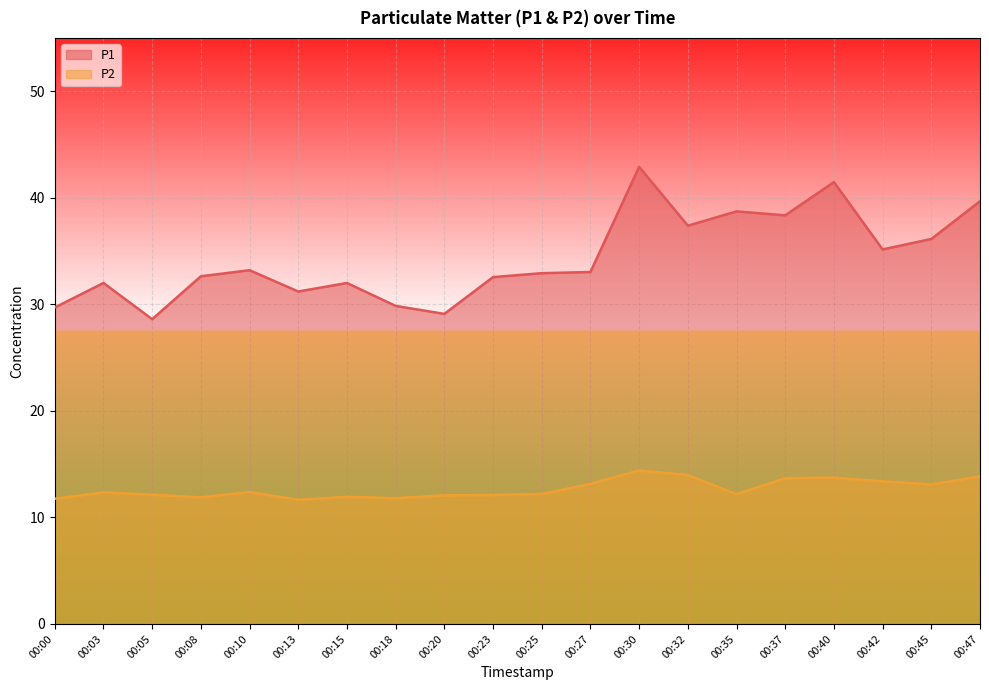

List the labels in order of P2 value, largest first.

00:30, 00:32, 00:47, 00:40, 00:37, 00:42, 00:27, 00:45, 00:10, 00:03, 00:25, 00:35, 00:05, 00:23, 00:20, 00:15, 00:08, 00:18, 00:00, 00:13